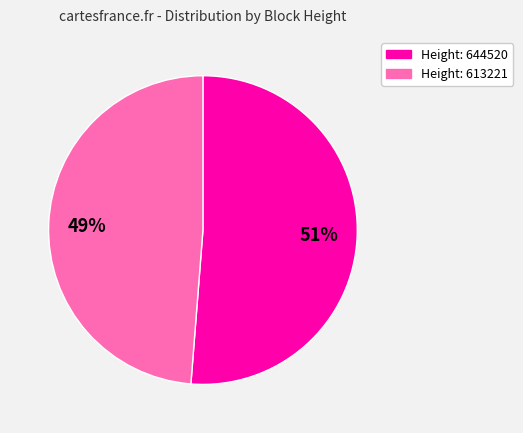

The Height: 613221 slice represents 55% of the pie. True or false?

False